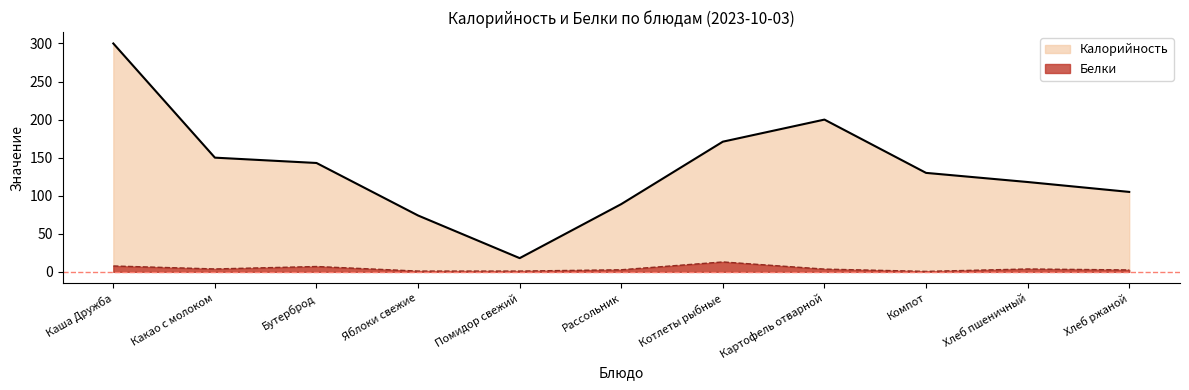

Reading left to right, extract all data points from this chart.

Калорийность: Каша Дружба=300.0	Какао с молоком=150.0	Бутерброд=143.0	Яблоки свежие=74.0	Помидор свежий=18.0	Рассольник=89.0	Котлеты рыбные=171.0	Картофель отварной=200.0	Компот=130.0	Хлеб пшеничный=118.0	Хлеб ржаной=105.0
Белки: Каша Дружба=7.7	Какао с молоком=3.8	Бутерброд=7.0	Яблоки свежие=1.0	Помидор свежий=1.0	Рассольник=2.7	Котлеты рыбные=13.0	Картофель отварной=3.6	Компот=0.6	Хлеб пшеничный=3.8	Хлеб ржаной=2.5